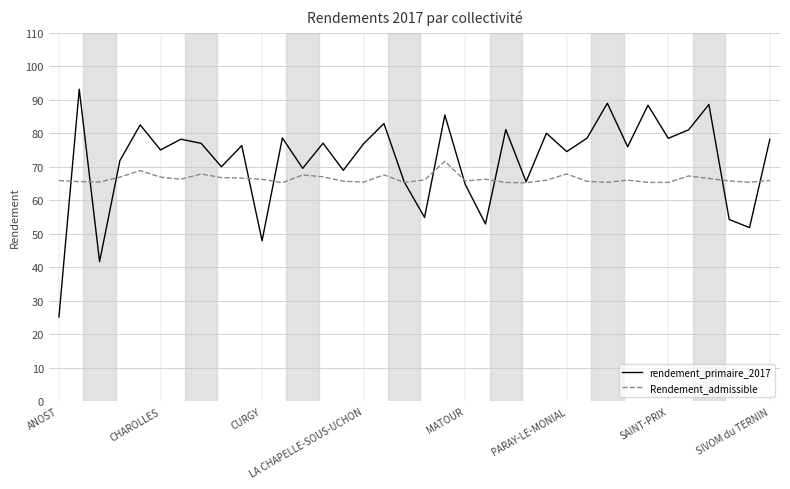

Which series has the largest range (max minus min)?

rendement_primaire_2017